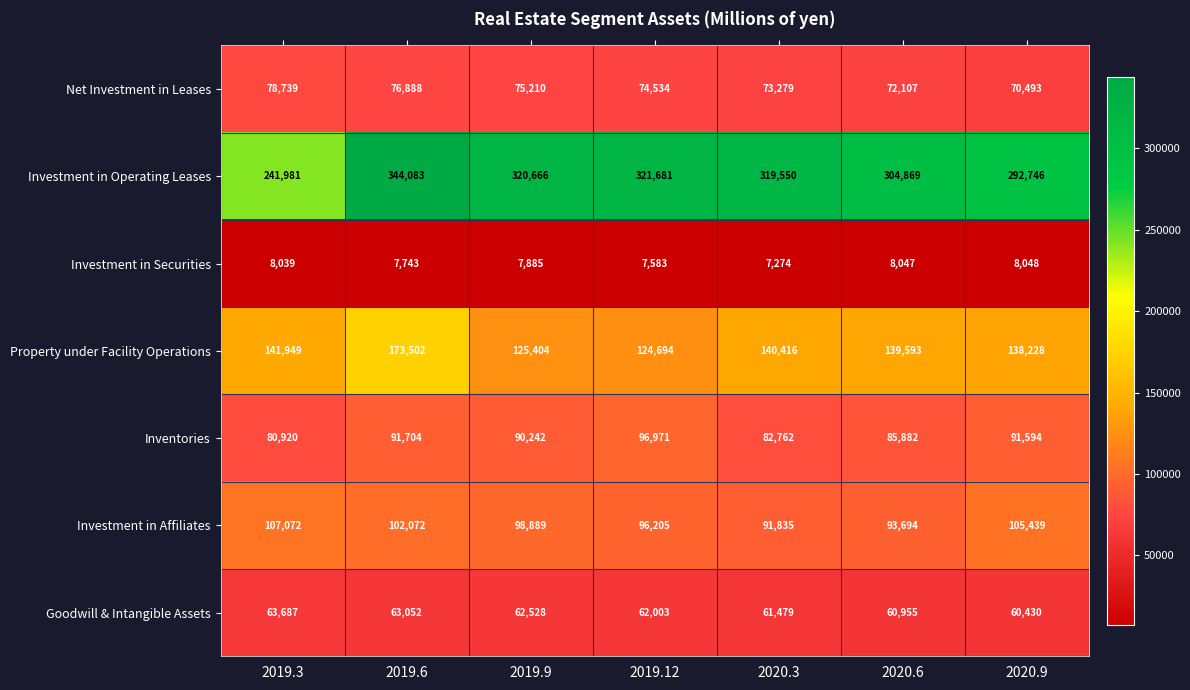

What is the average value of the Net Investment in Leases series?

74464